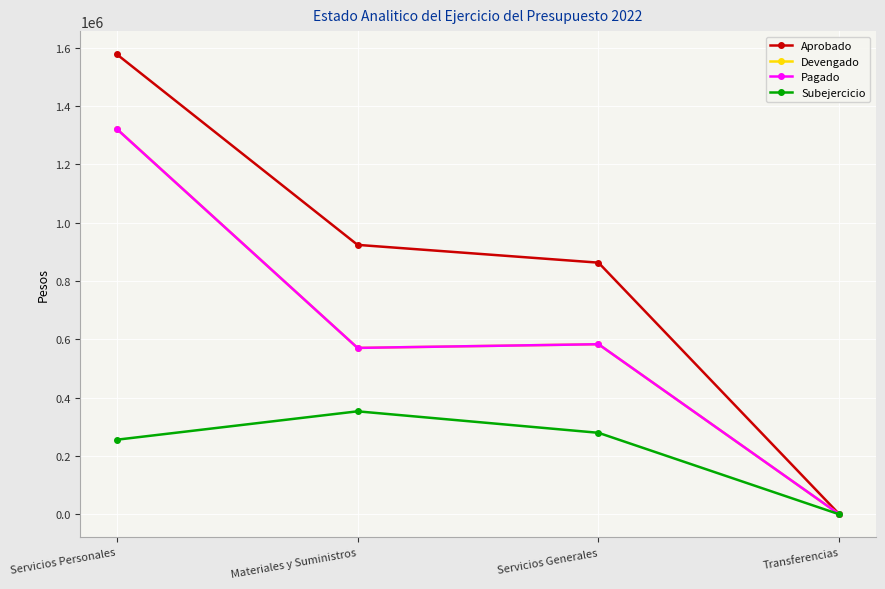

What is the difference between the maximum and second lowest values in the Devengado series?

751421